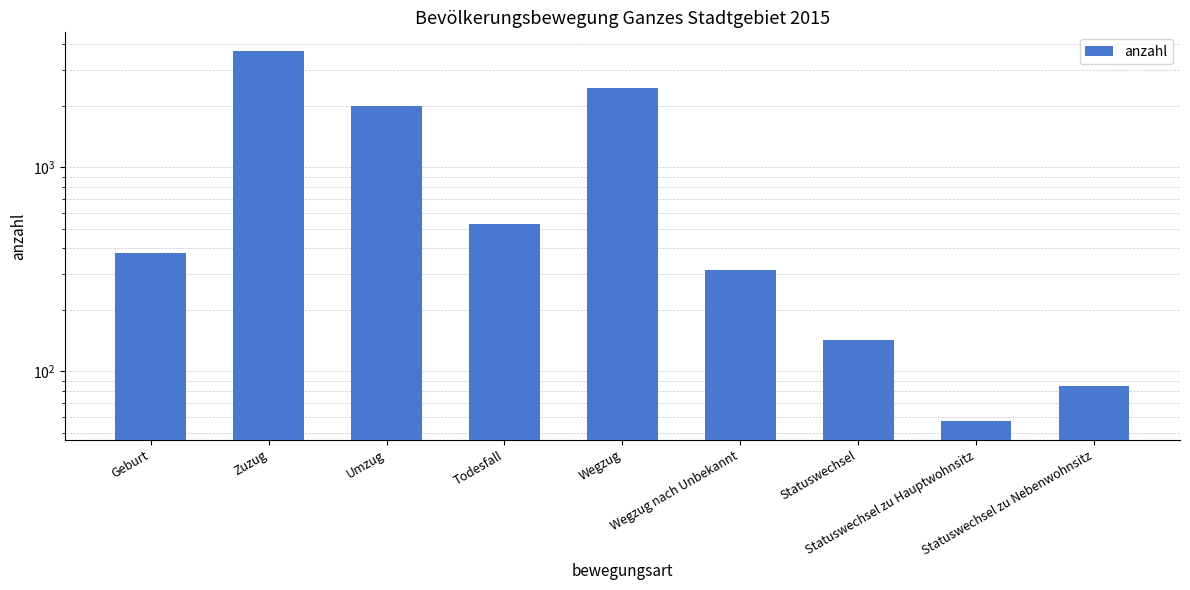

What is the difference between the maximum and minimum values?

3665